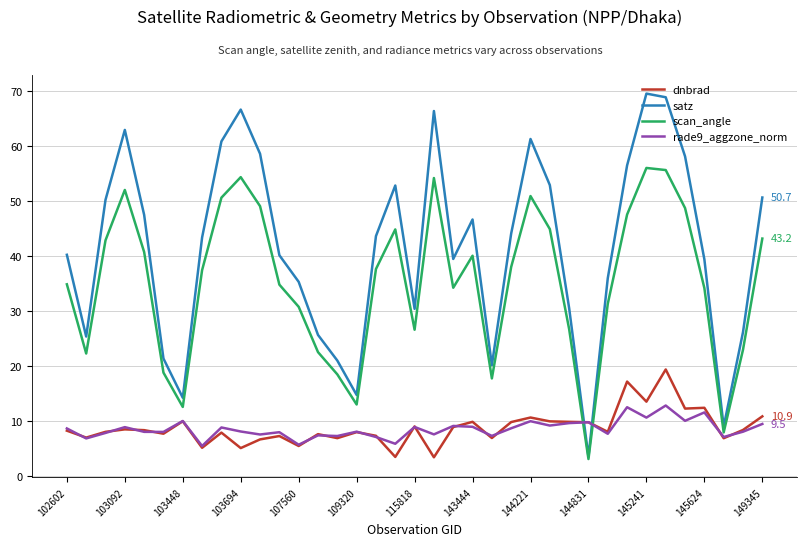

How many lines are shown in the chart?

4